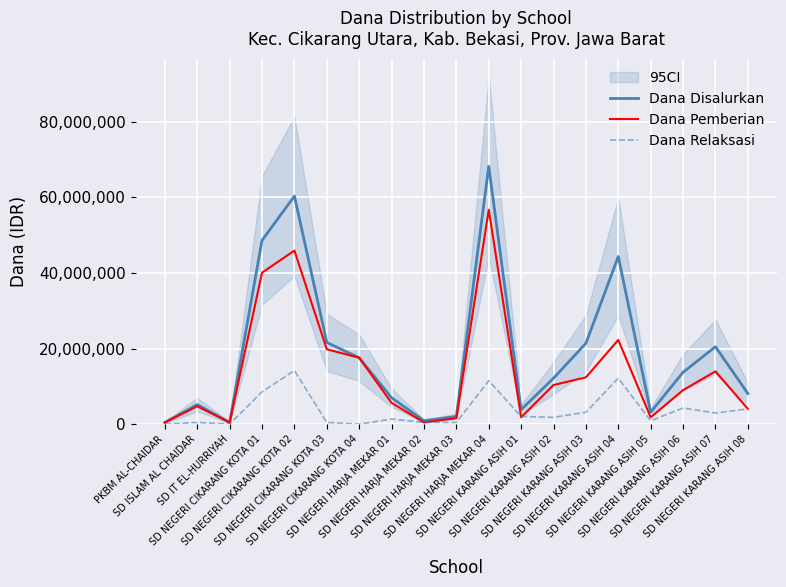

The value of Dana Disalurkan at SD NEGERI HARJA MEKAR 02 is 599979. True or false?

False